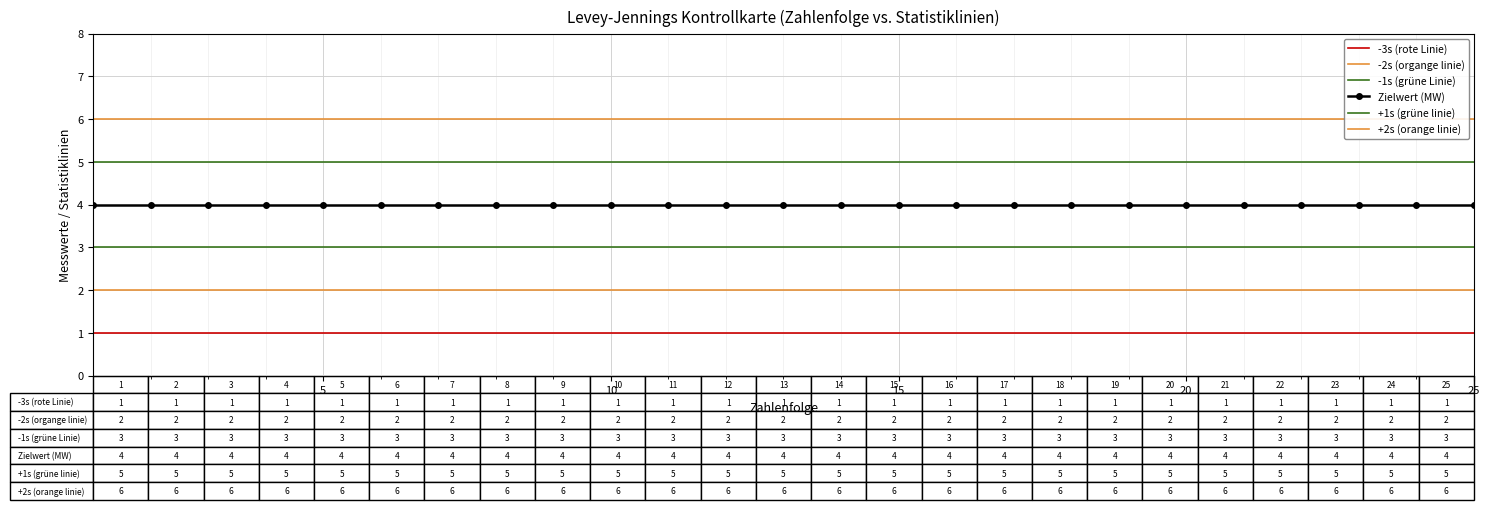

Is the value of Zielwert (MW) at 19 greater than the value of -3s (rote Linie) at 12?

Yes